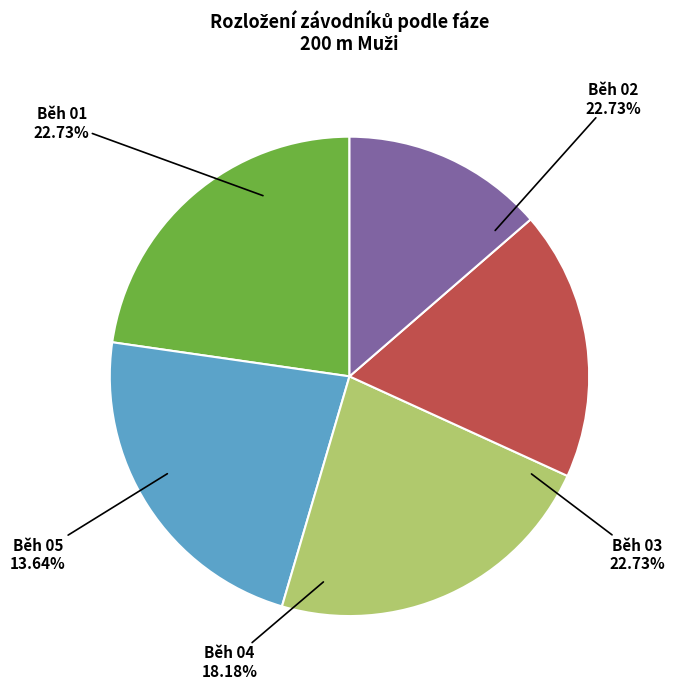

What percentage is the Běh 05 slice, to the nearest percent?

14%